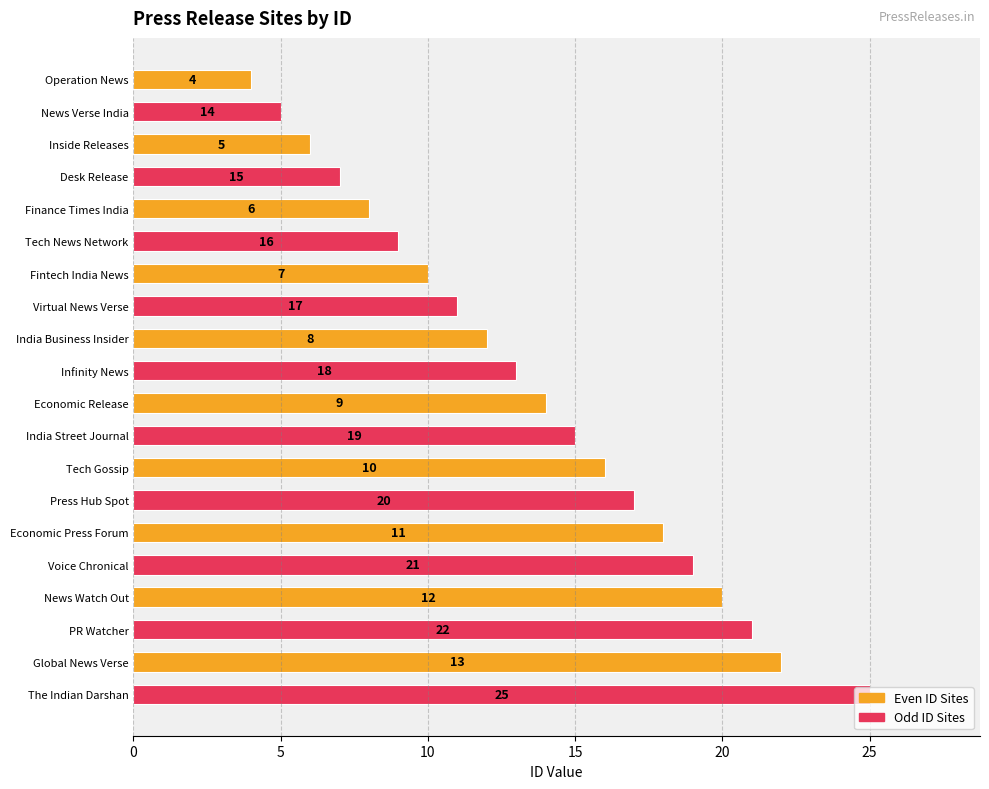

The value of Odd ID Sites at Operation News is 8. True or false?

False